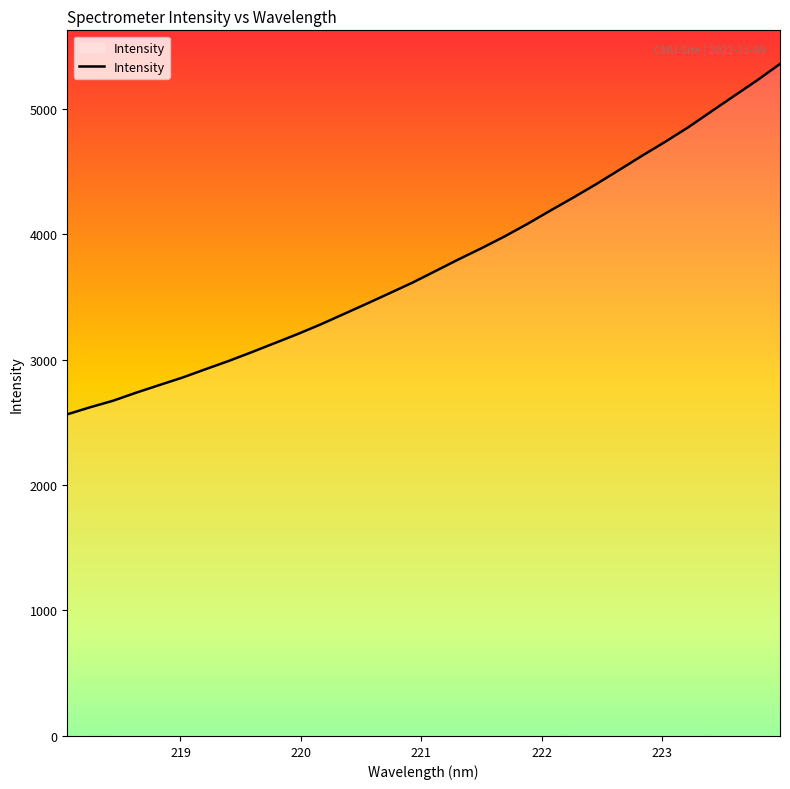

What is the maximum value shown in the chart?

5355.4